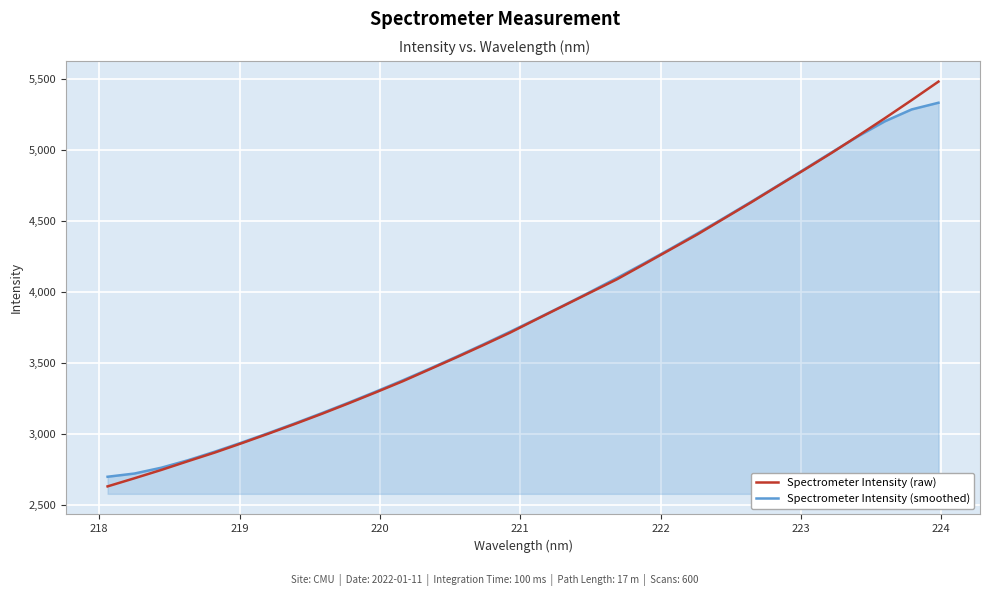

What is the minimum value for Spectrometer Intensity (raw)?

2628.5